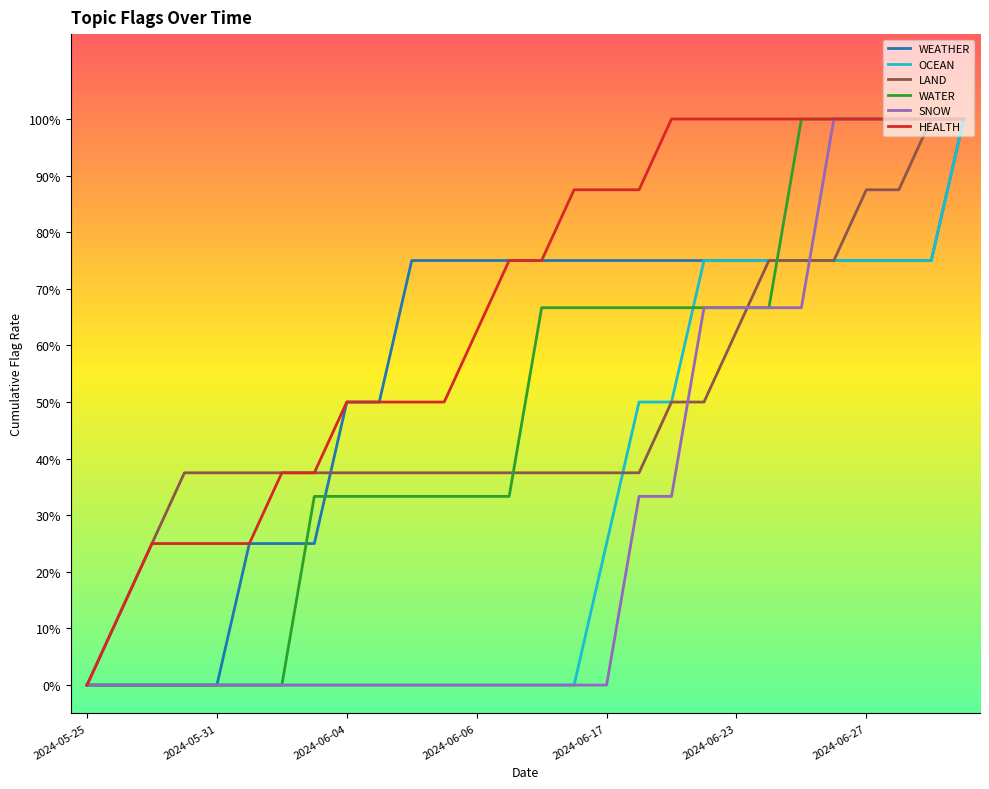

At how many categories does at least one series exceed 0?

27